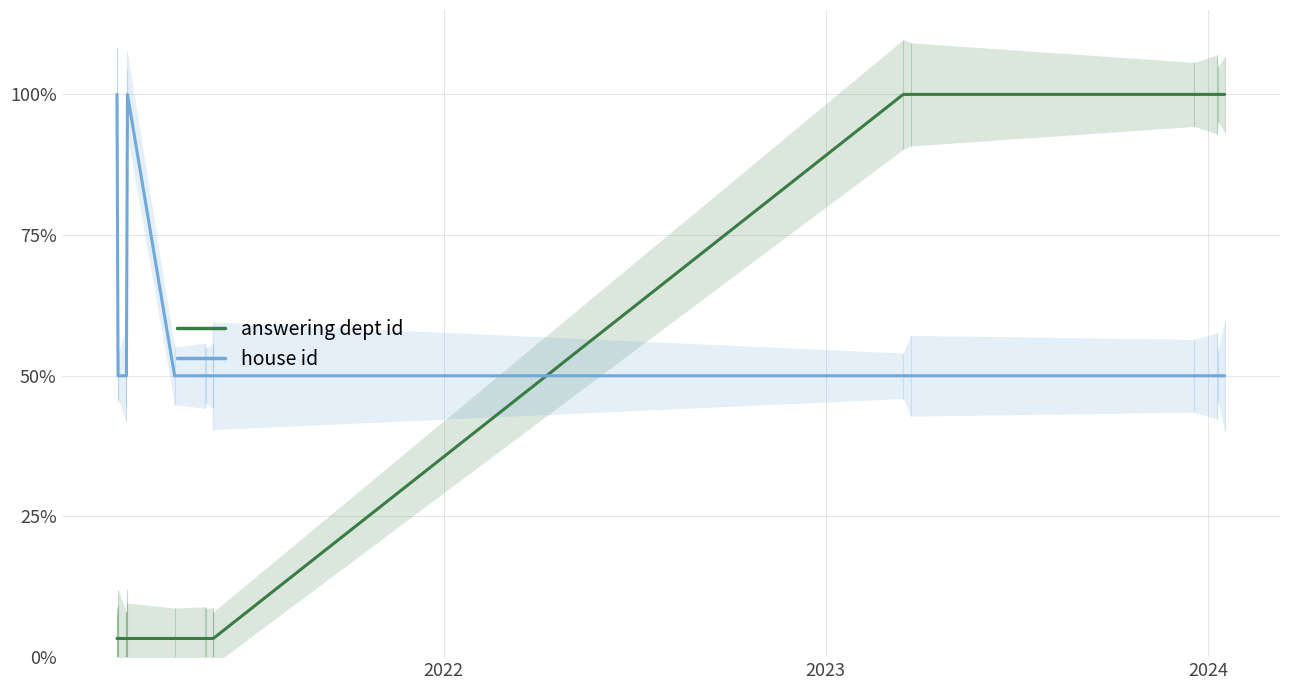

List the series in order of their peak value, lowest first.

answering dept id, house id